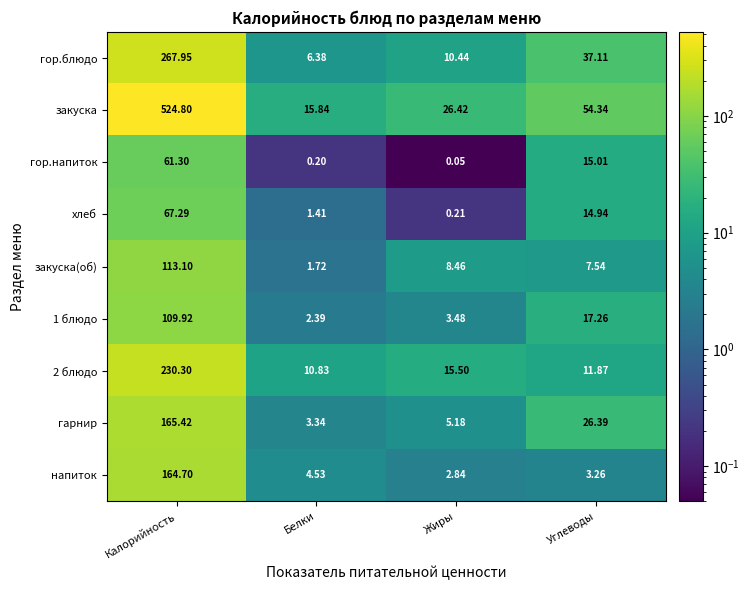

What is the spread (max minus min) of values at Углеводы?

51.1